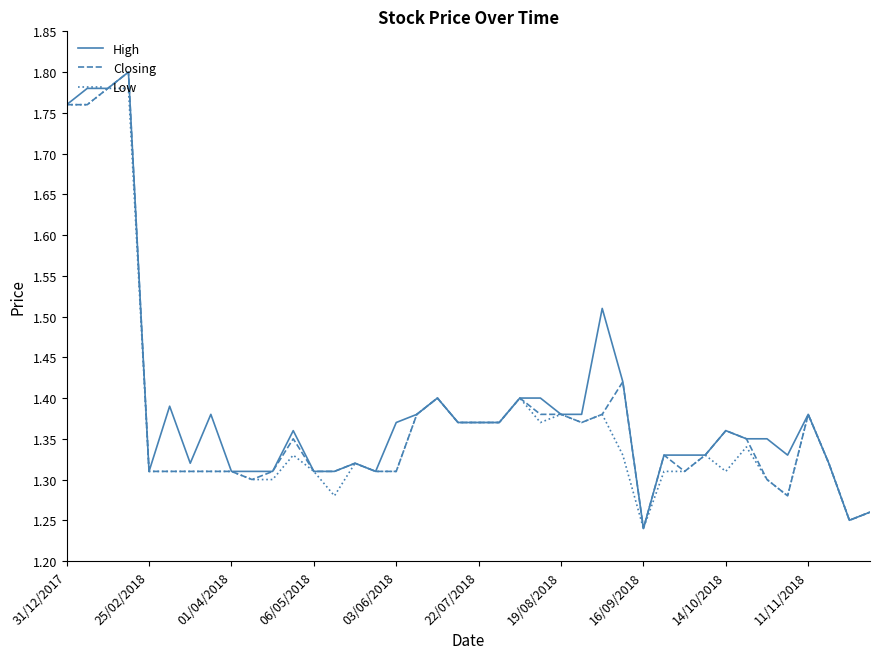

What is the difference between the maximum and minimum values in the Closing series?

0.6